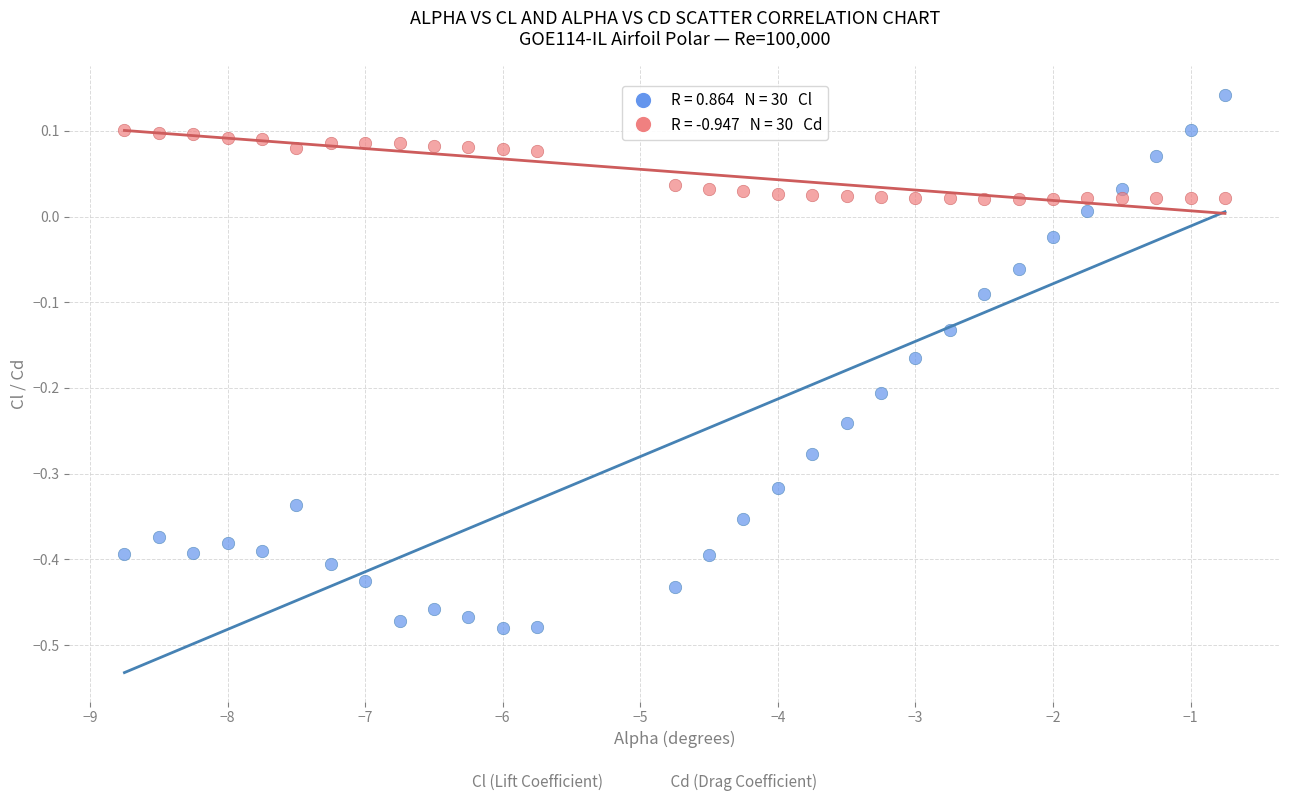

Across all data points, what is the range of X values (max minus min)?

8.0